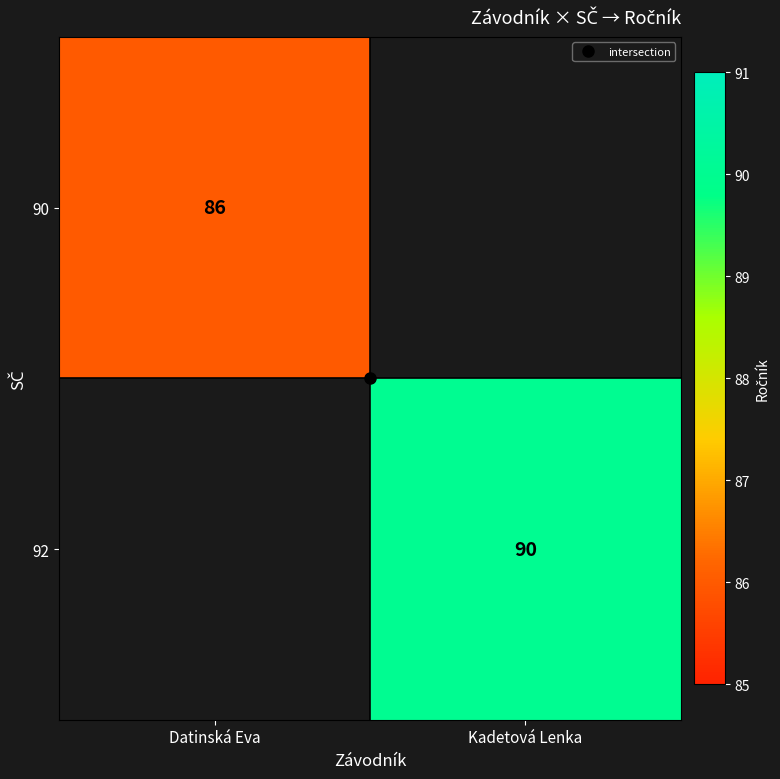

At which label is 90 closest to 86?

Datinská Eva